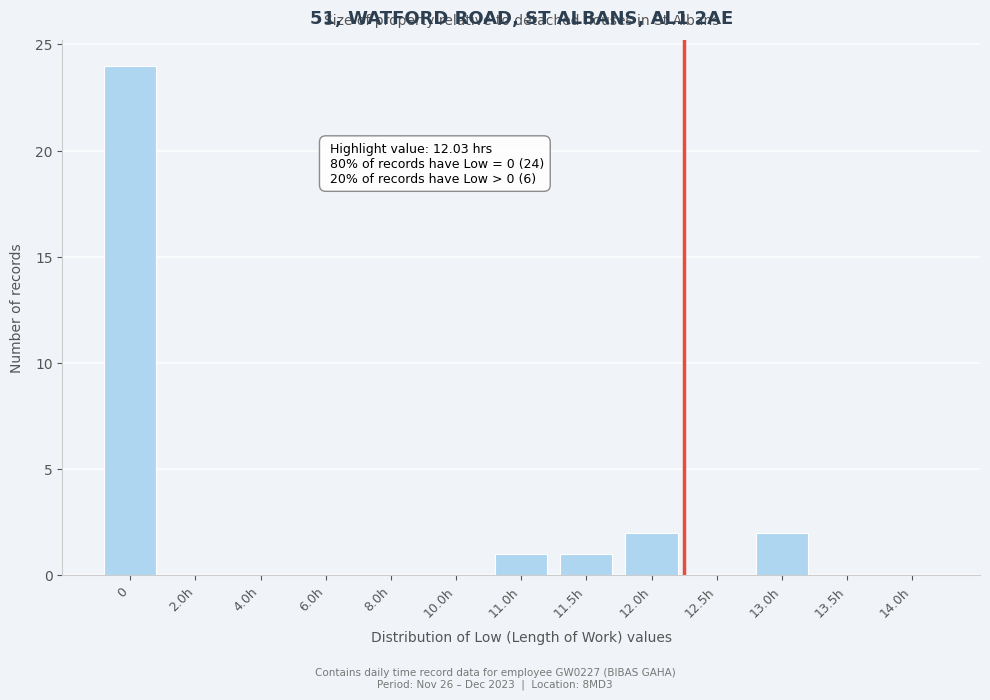

Reading right to left, extract all data points from this chart.

14.0h=0	13.5h=0	13.0h=2	12.5h=0	12.0h=2	11.5h=1	11.0h=1	10.0h=0	8.0h=0	6.0h=0	4.0h=0	2.0h=0	0=24